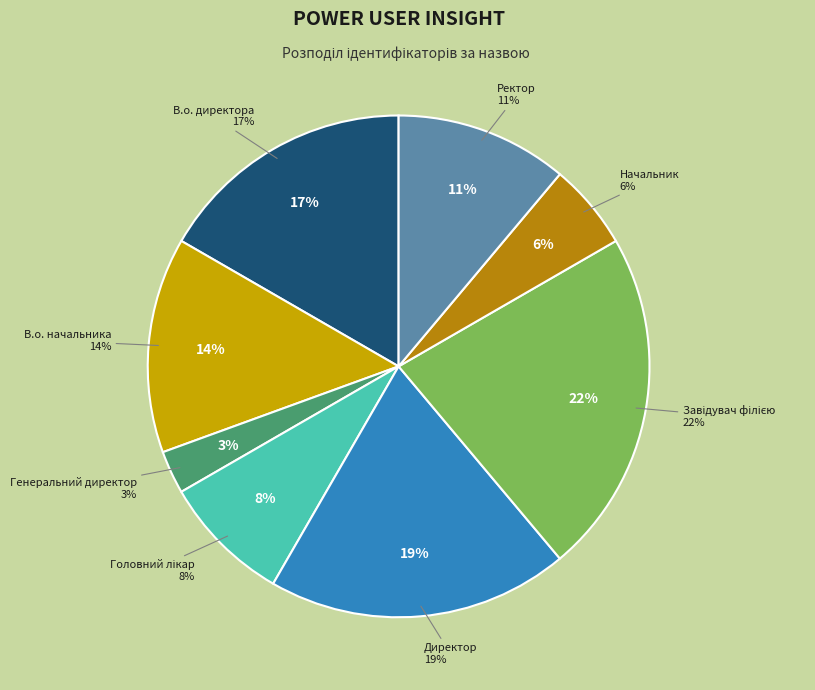

To the nearest percent, what is the difference between the largest and smallest slice percentages?

19%